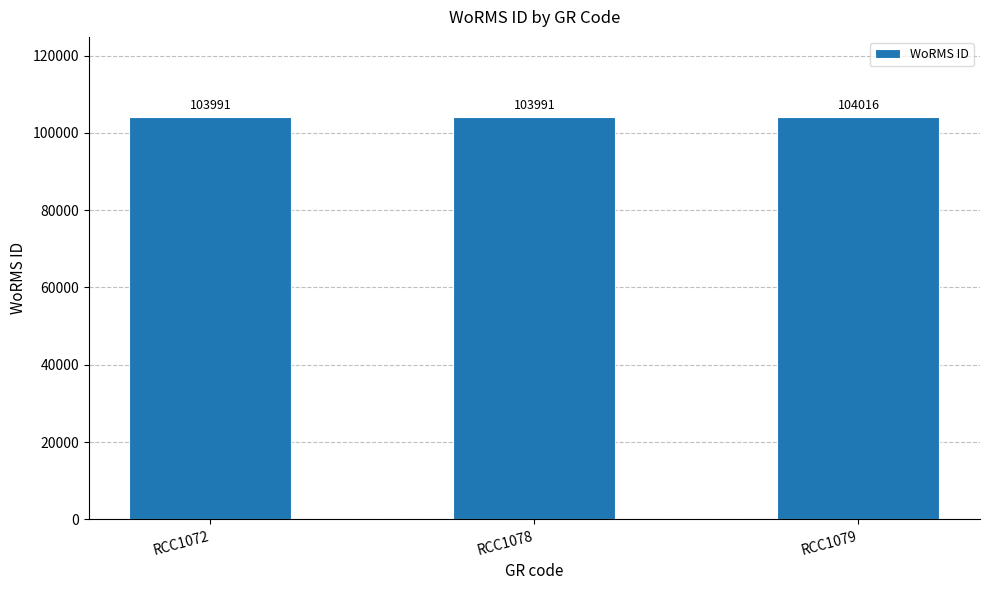

Between RCC1079 and RCC1072, which is larger?

RCC1079